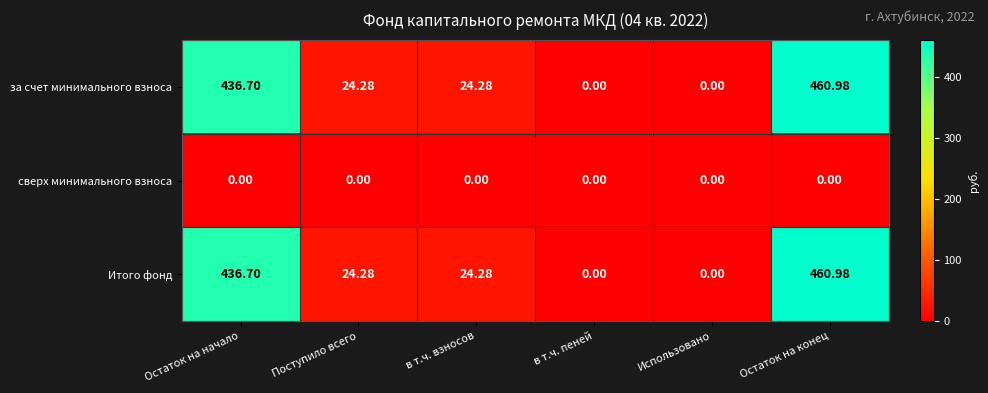

How many data points in Итого фонд are less than 24?

2